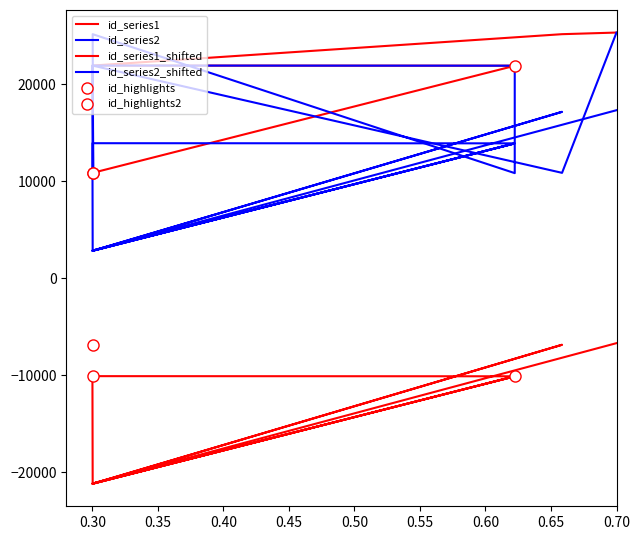

Reading left to right, what are all the values shown in this chart?

id_series1: 10839	10840	10854	10868	21900	21908	21922	25155	25322
id_series2: 10839	21900	10854	25155	10840	21908	21922	10868	25322